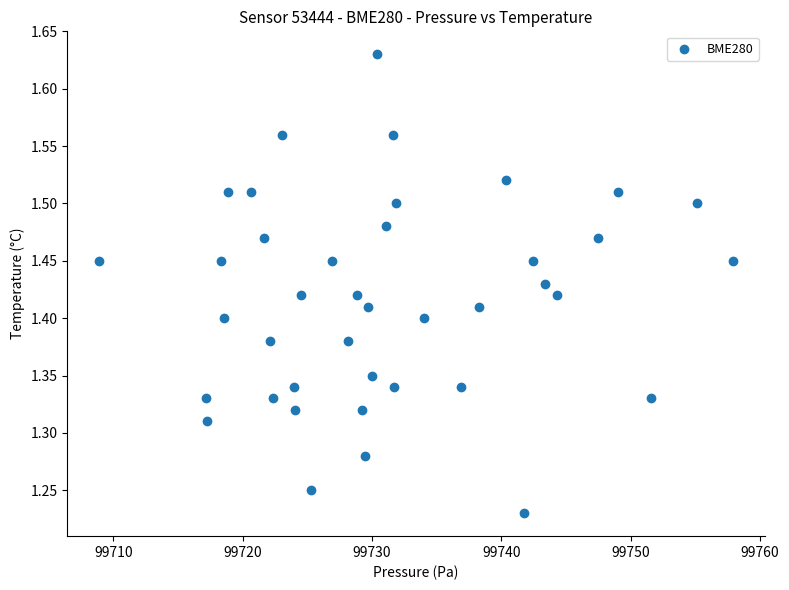

What is the range of Y values (max minus min)?

0.4